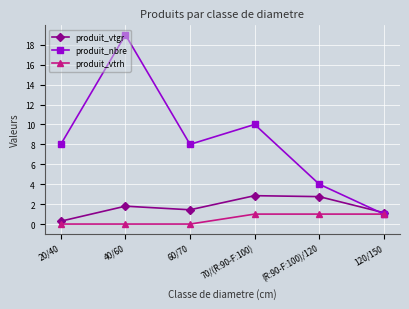

The value of produit_nbre at 60/70 is 8.0. True or false?

True